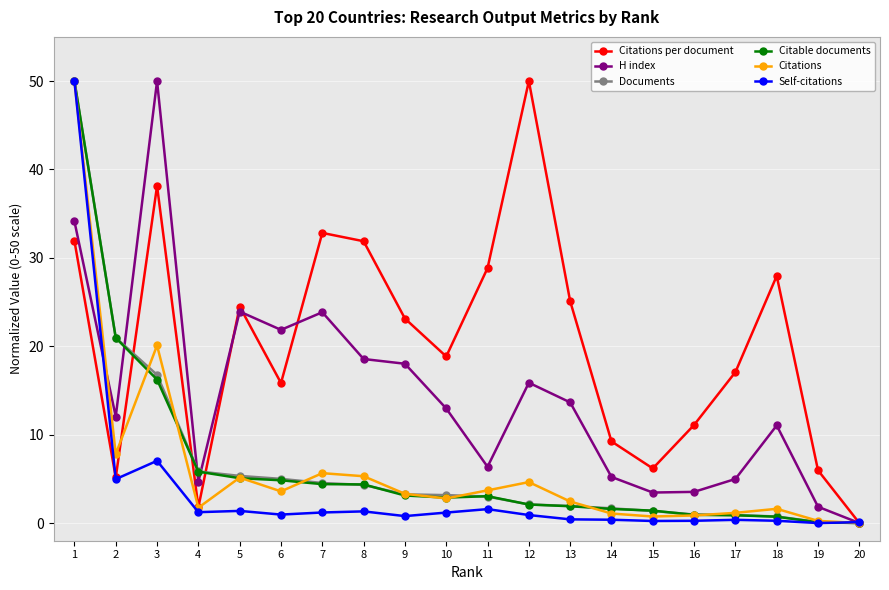

True or false: Documents has a value of 4.8 at 3.

False